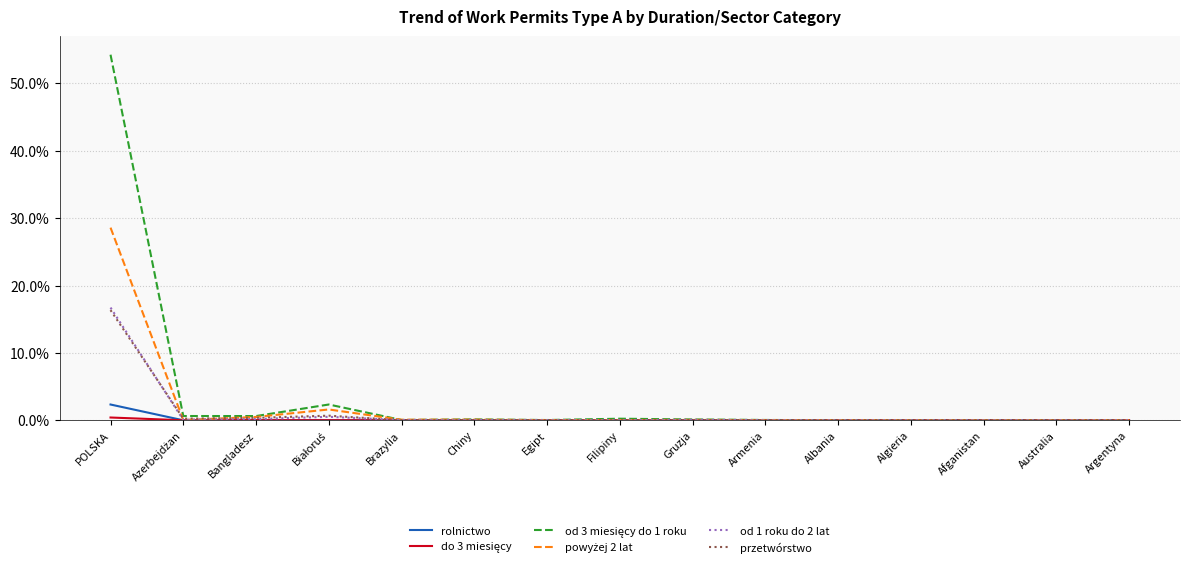

At which category does the chart reach its peak across all series?

POLSKA